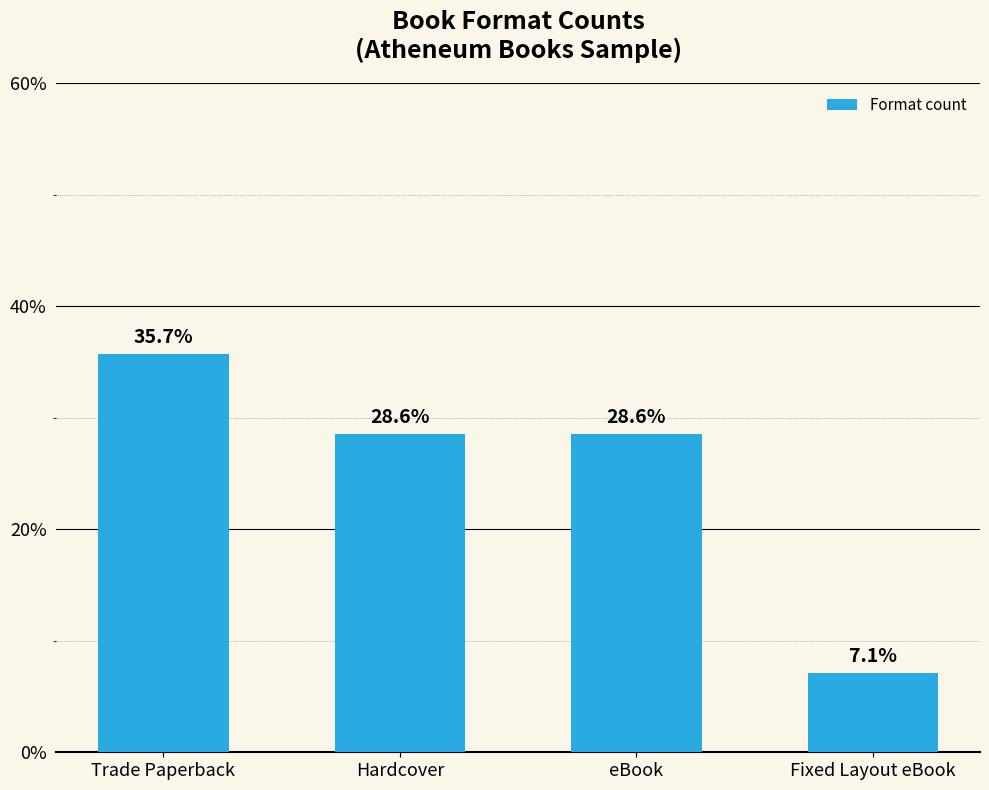

What is the approximate value at Trade Paperback?

35.7